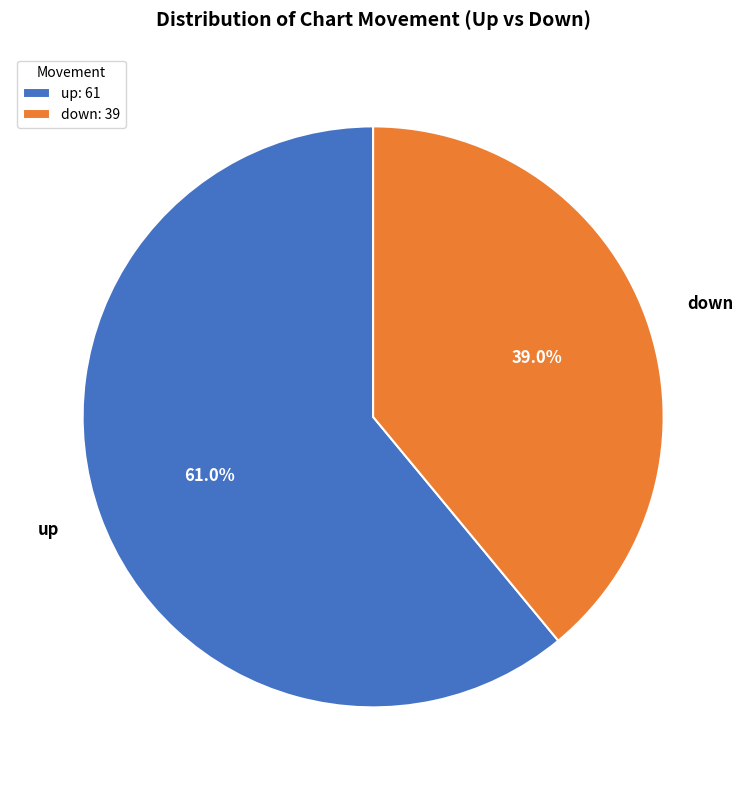

The down slice represents 39% of the pie. True or false?

True